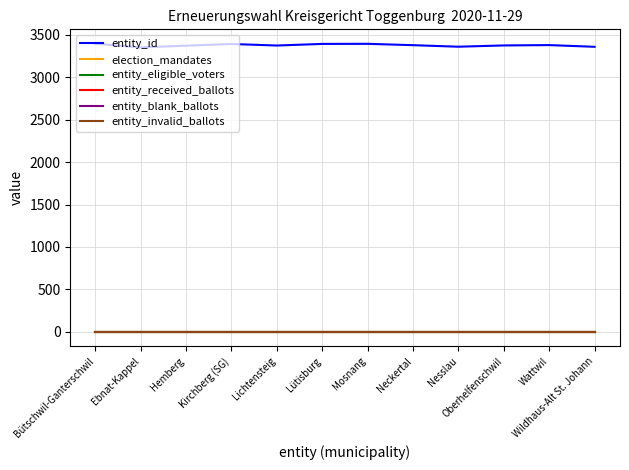

Does the chart display data point markers on the line(s)?

No